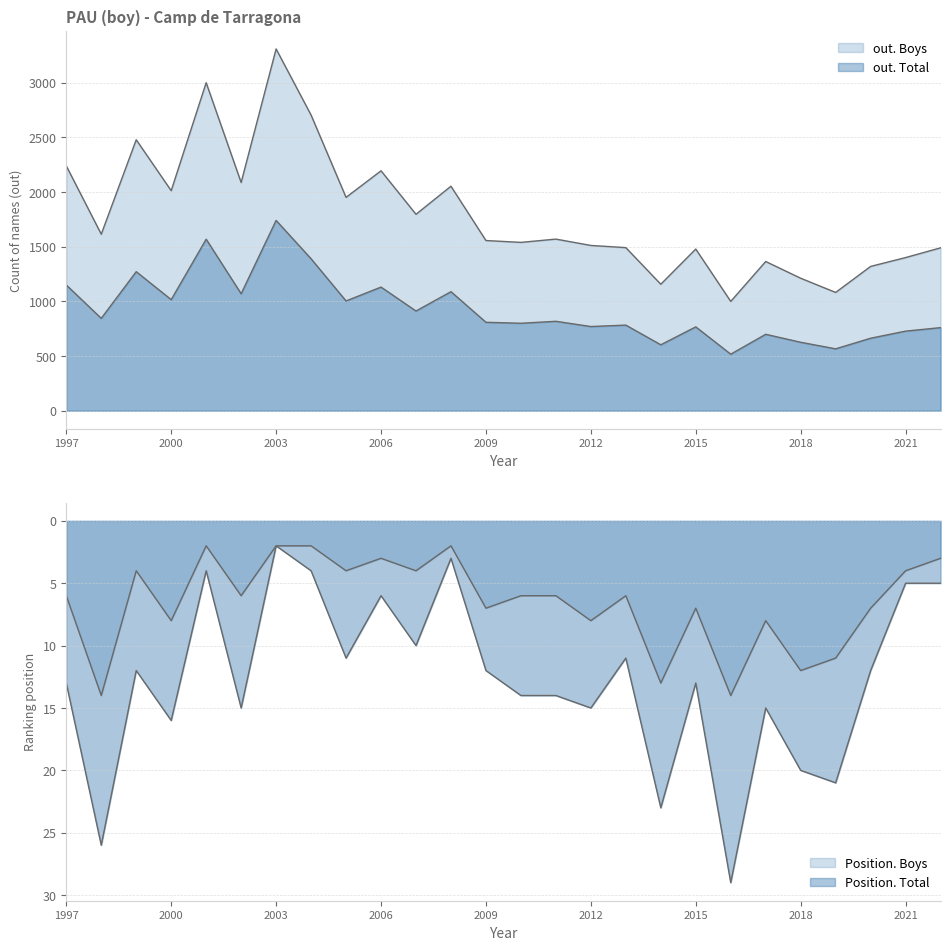

True or false: out. Total and Position. Boys intersect in this chart.

False